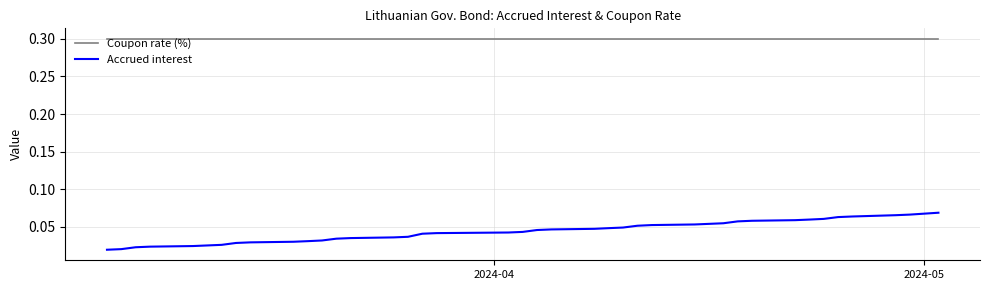

What is the greatest value displayed?

0.3